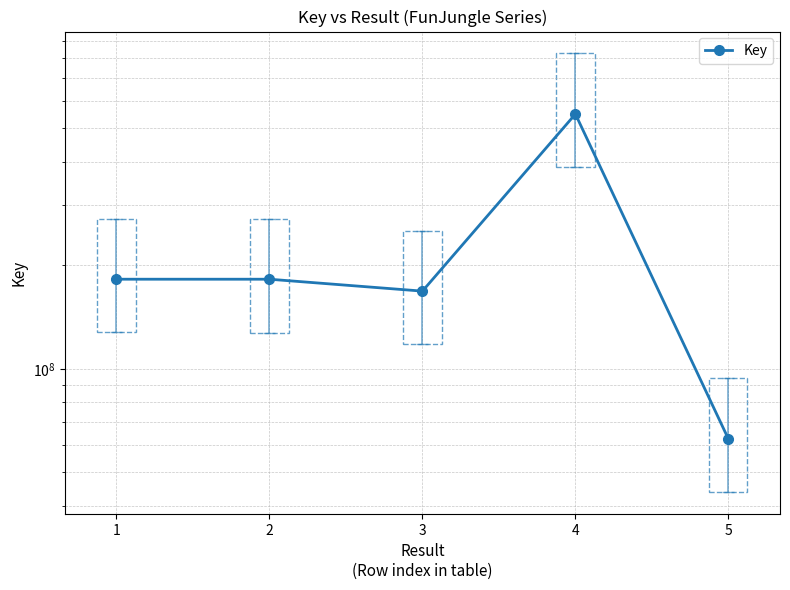

How many lines are shown in the chart?

1